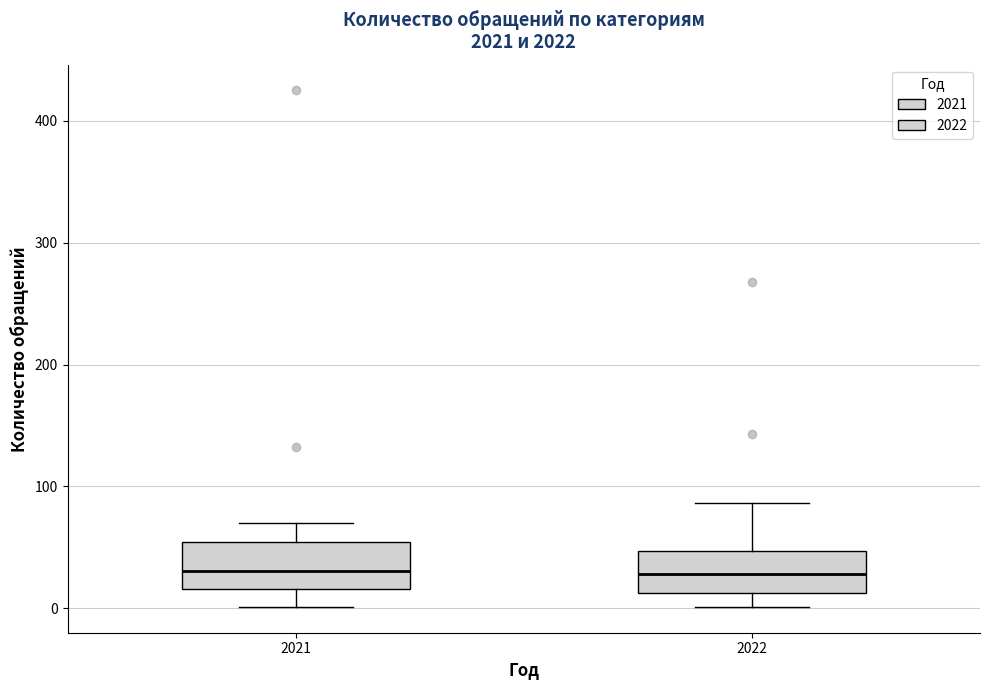

Where does the median line of the box at x = 2022 sit on the y-axis? The values are not printed on the chart, so give them approximately, as read against the axis.

30